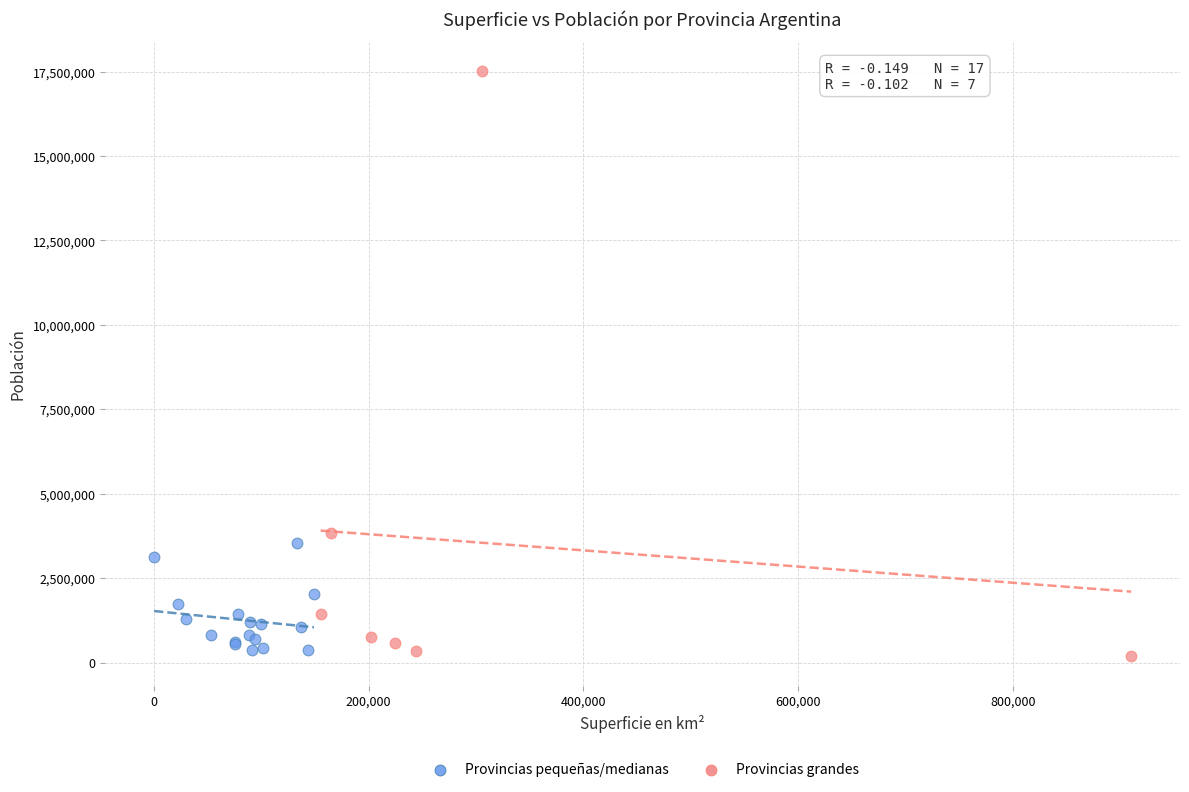

Which series has the largest Y range (max minus min)?

Provincias grandes